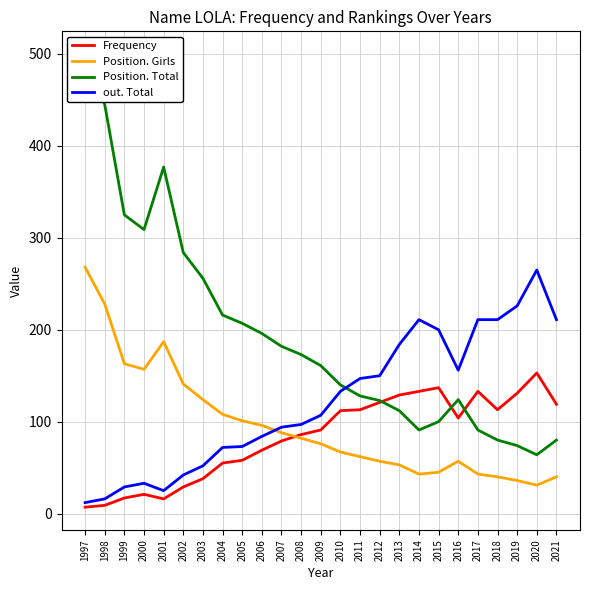

What is the average value of the Frequency series?

83